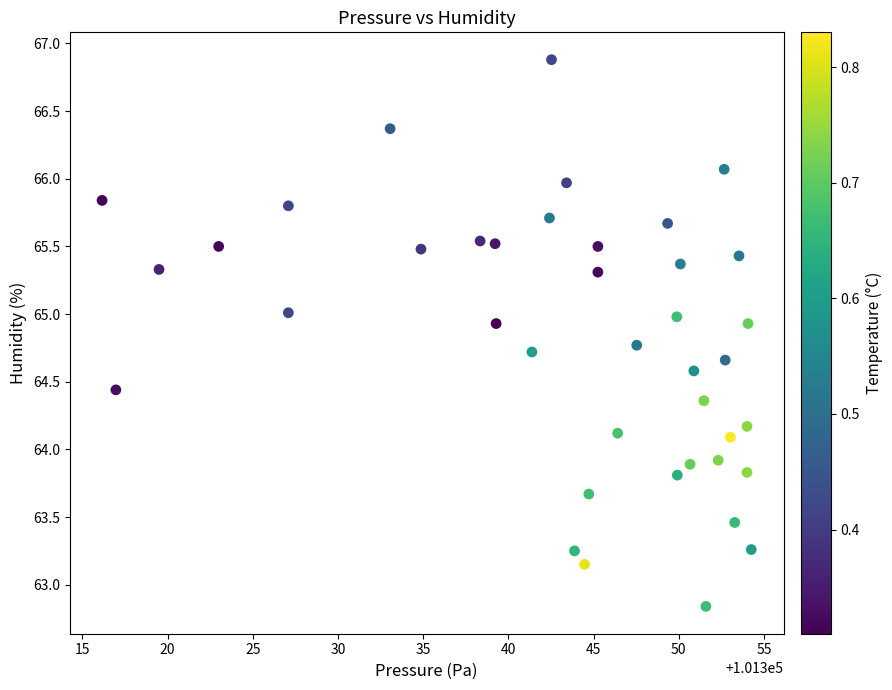

What is the range of Y values (max minus min)?

4.0